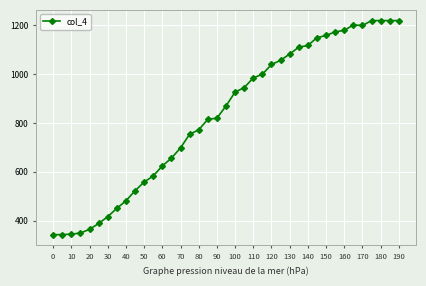

What is the difference between the second highest and second lowest values?

877.3